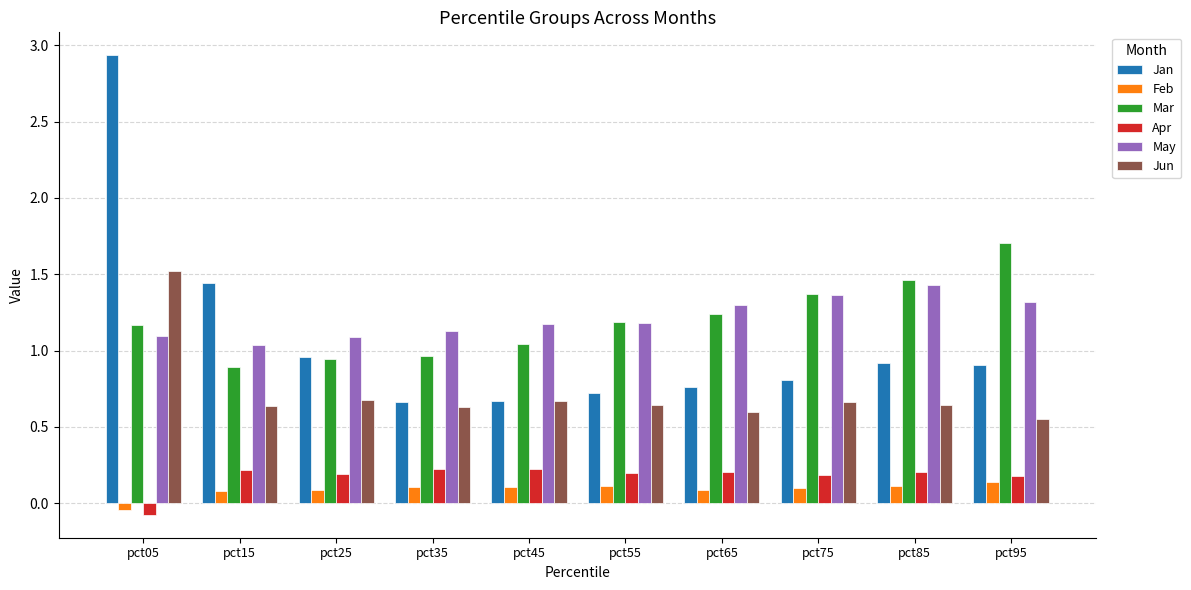

What is the sum of all May values?

12.1